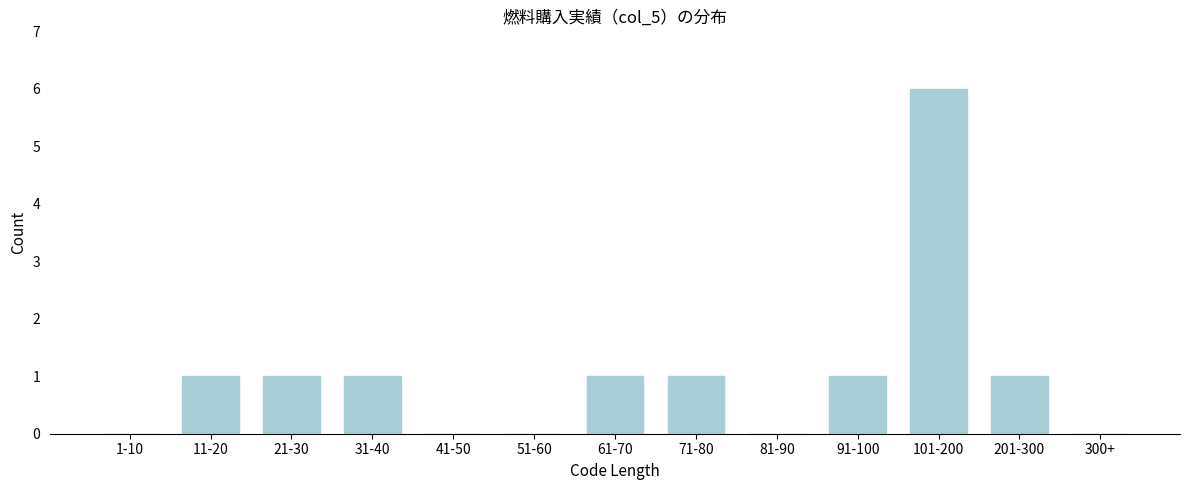

Reading left to right, list all the values displayed in this chart.

1-10=0	11-20=1	21-30=1	31-40=1	41-50=0	51-60=0	61-70=1	71-80=1	81-90=0	91-100=1	101-200=6	201-300=1	300+=0